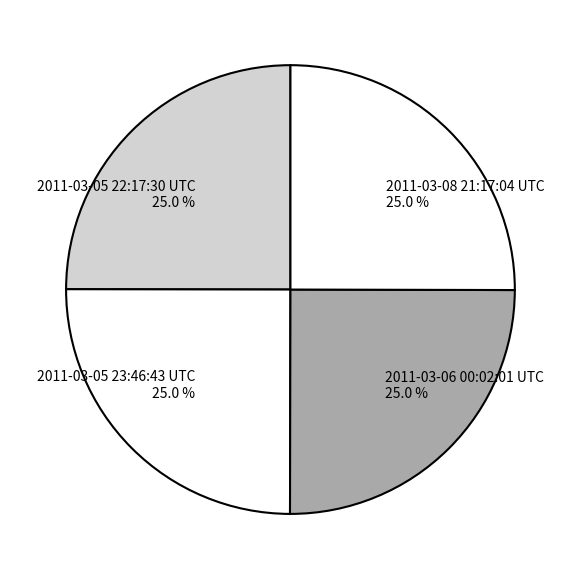

To the nearest percent, what is the average slice percentage?

25%